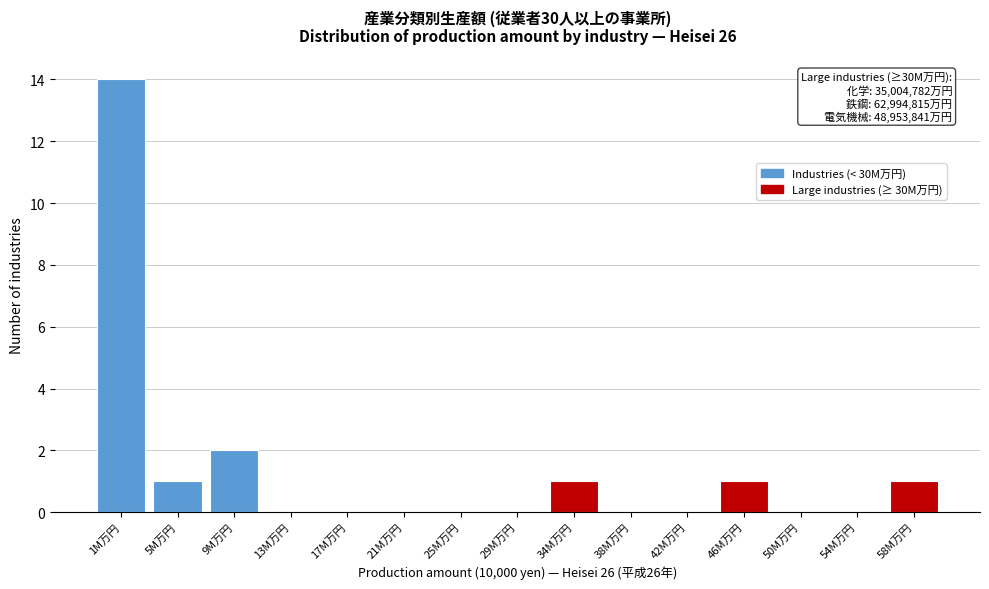

Reading left to right, transcribe all the data shown in this chart.

1M万円=14	5M万円=1	9M万円=2	13M万円=0	17M万円=0	21M万円=0	25M万円=0	29M万円=0	34M万円=1	38M万円=0	42M万円=0	46M万円=1	50M万円=0	54M万円=0	58M万円=1